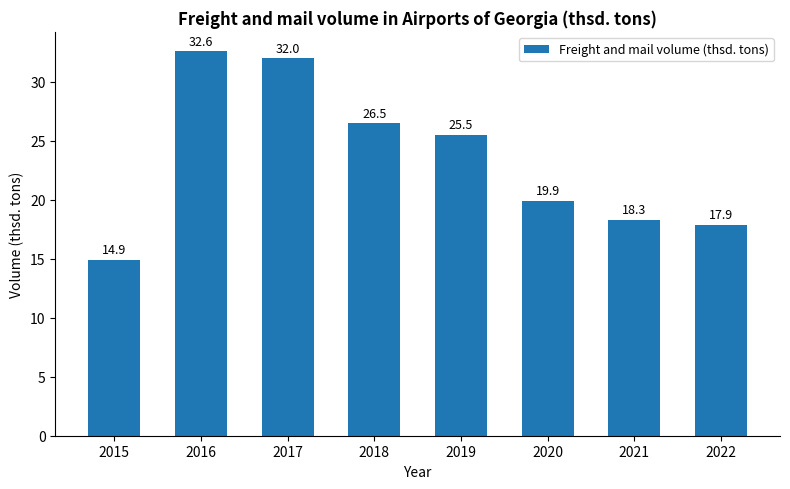

What is the change in value from 2015 to 2019?

+10.6